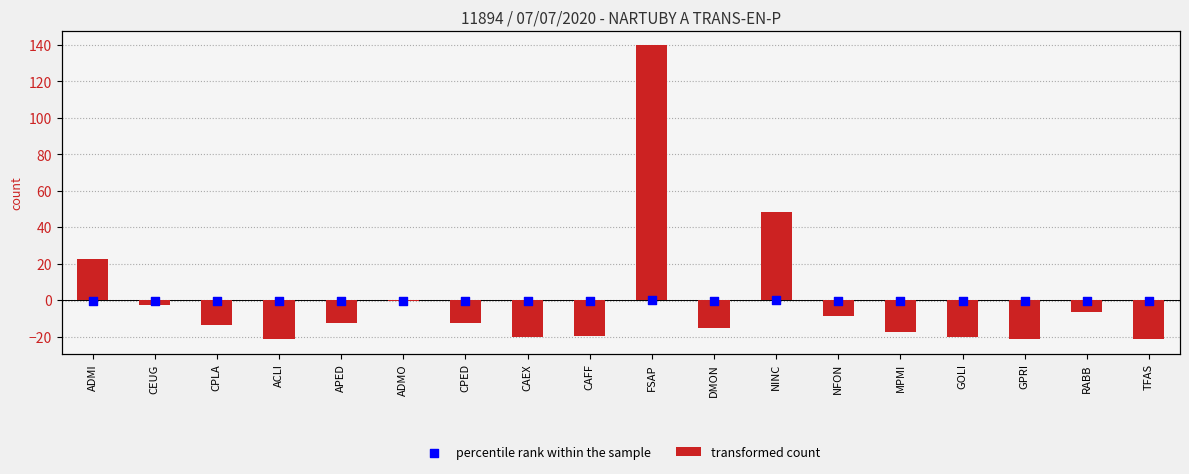

Which series has the largest total across all categories?

transformed count